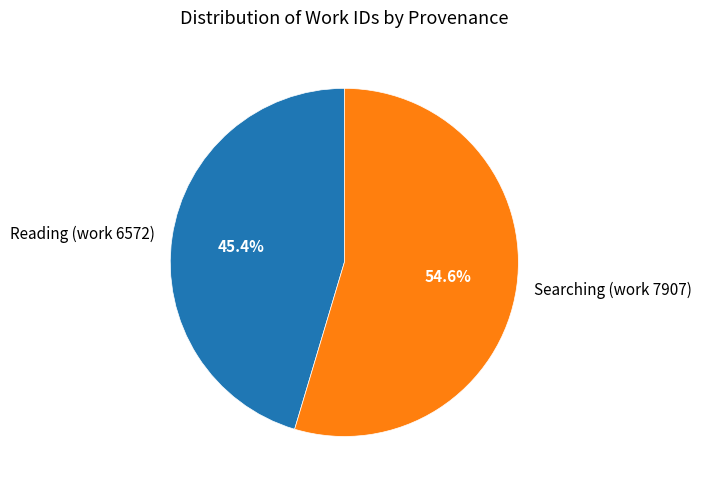

Combined, do Reading (work 6572) and Searching (work 7907) account for over 50%?

Yes